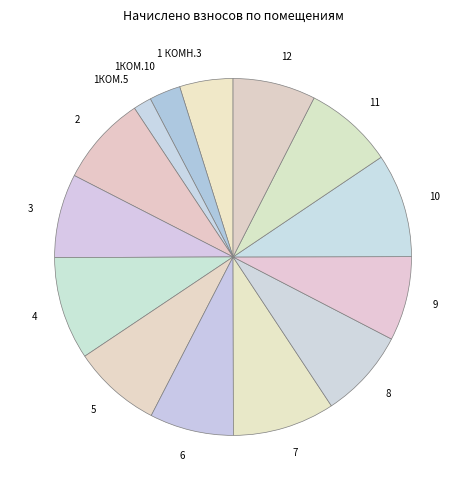

Between 1 КОМН.3 and 4, which is larger?

4